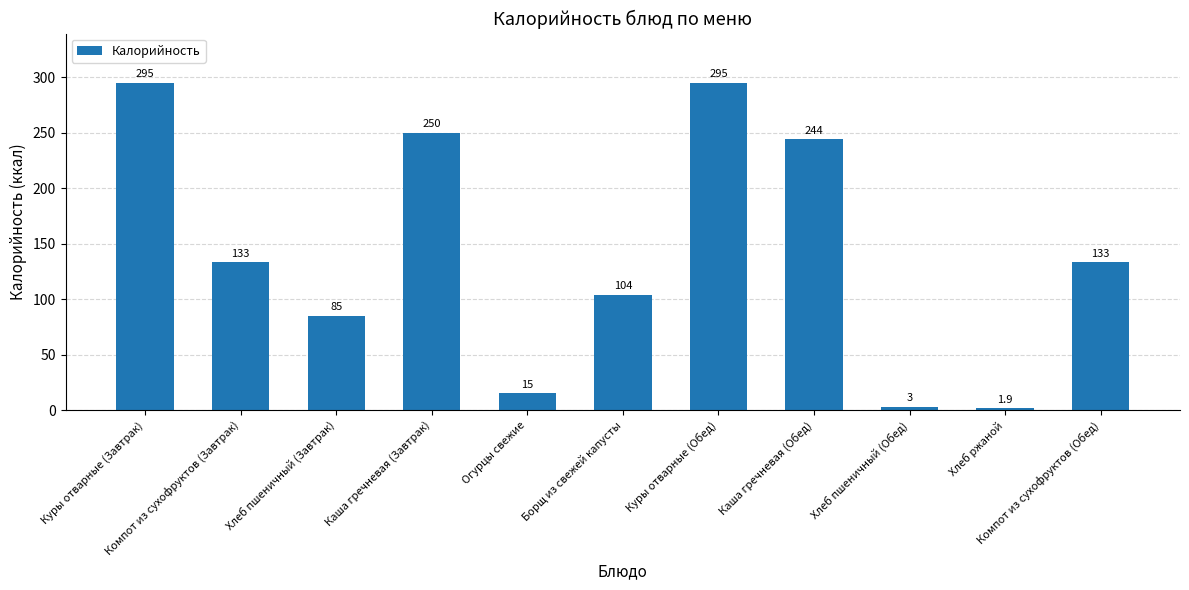

How many data points does each series have?

11